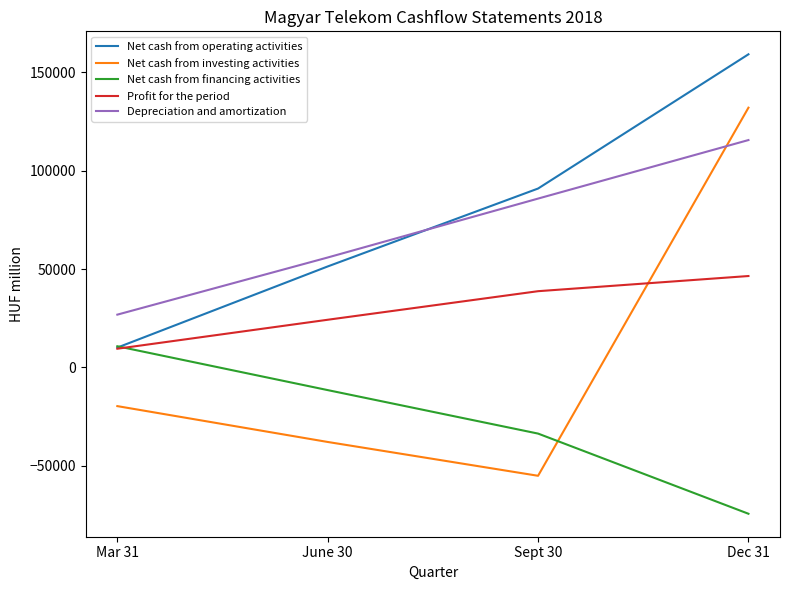

Where does the Net cash from financing activities series first go above -11509?

Mar 31